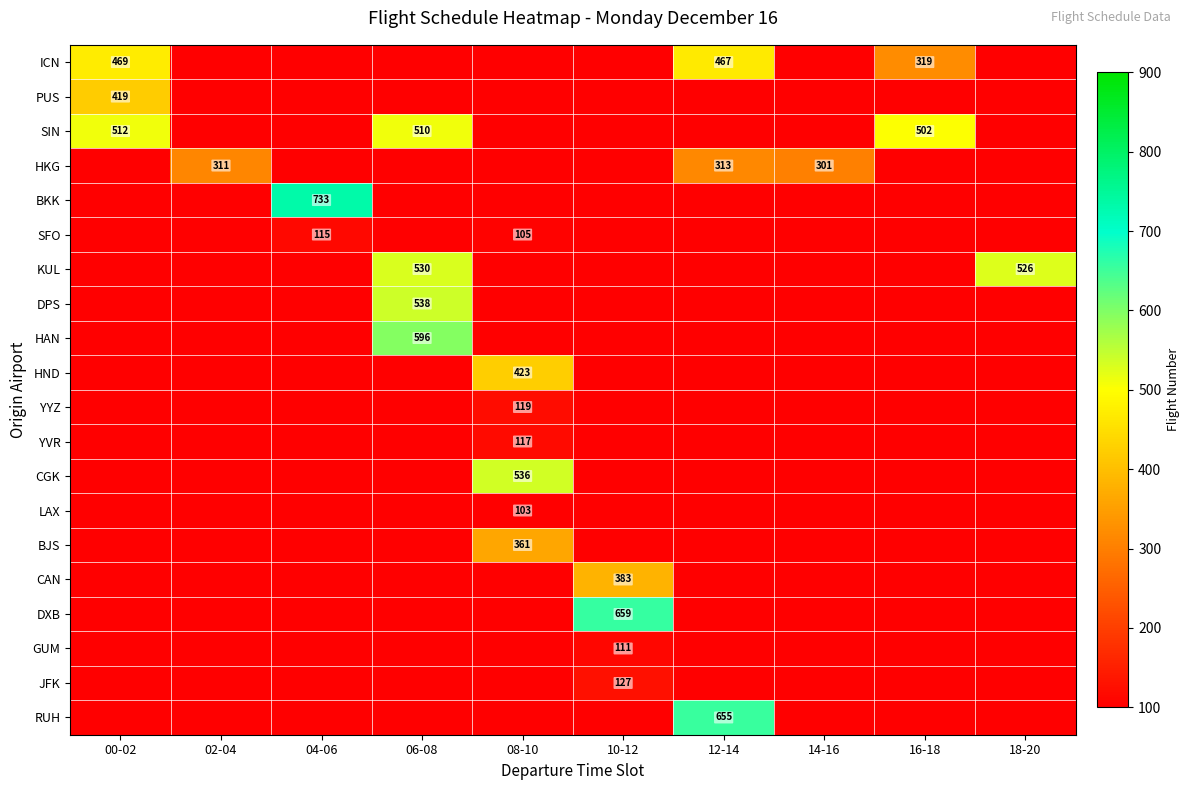

The KUL series shows 155 at 06-08. True or false?

False